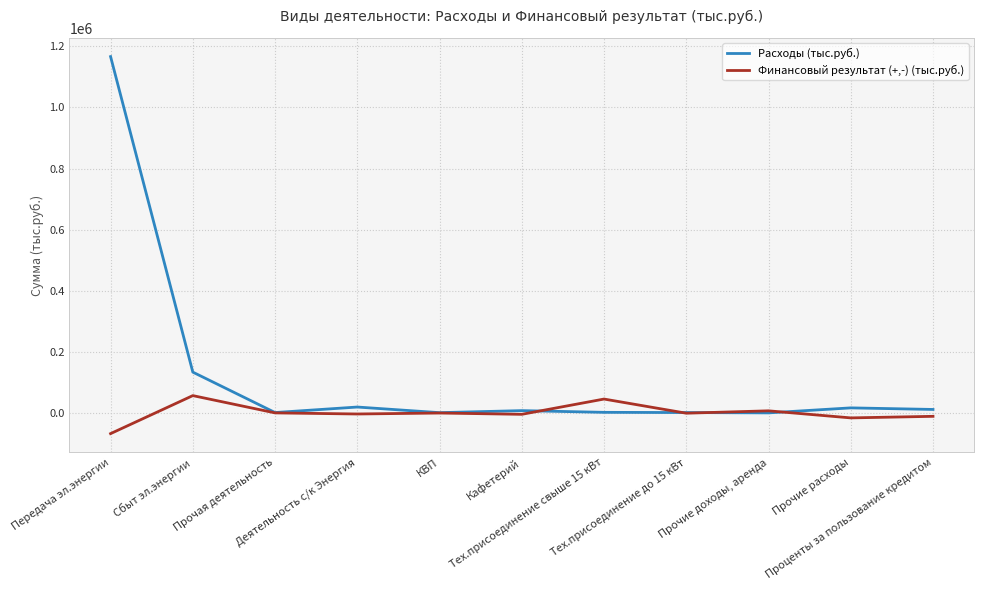

Which label corresponds to the largest value in the chart?

Передача эл.энергии